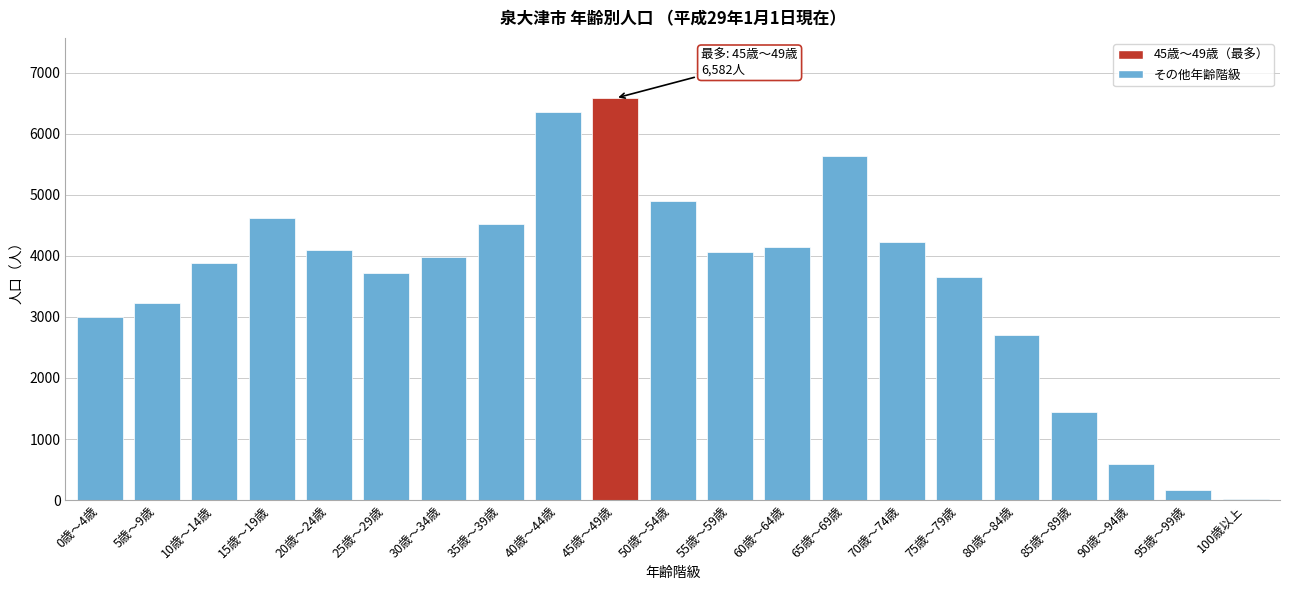

Reading right to left, list all the values displayed in this chart.

100歳以上=22	95歳～99歳=167	90歳～94歳=584	85歳～89歳=1450	80歳～84歳=2702	75歳～79歳=3653	70歳～74歳=4220	65歳～69歳=5640	60歳～64歳=4142	55歳～59歳=4061	50歳～54歳=4896	45歳～49歳=6582	40歳～44歳=6357	35歳～39歳=4523	30歳～34歳=3981	25歳～29歳=3717	20歳～24歳=4103	15歳～19歳=4622	10歳～14歳=3889	5歳～9歳=3235	0歳～4歳=3003